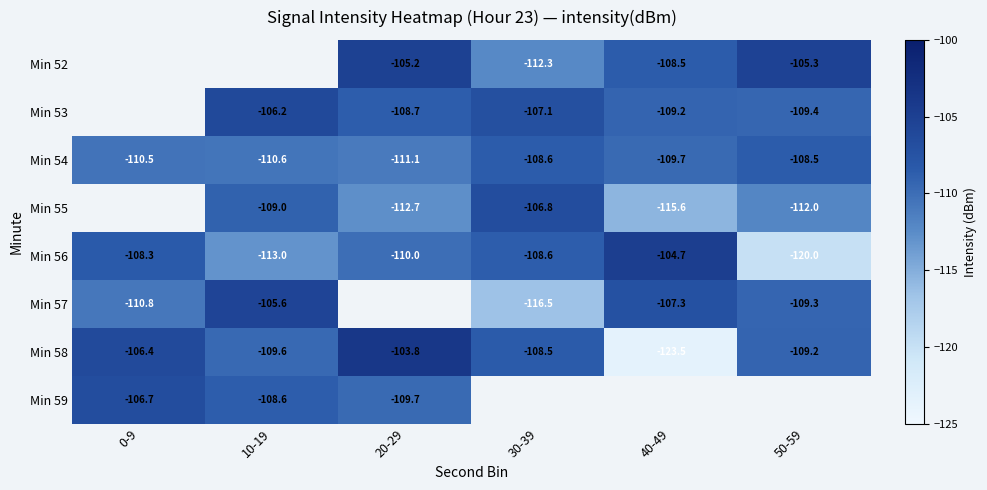

How many data points in Min 54 are less than -109?

4